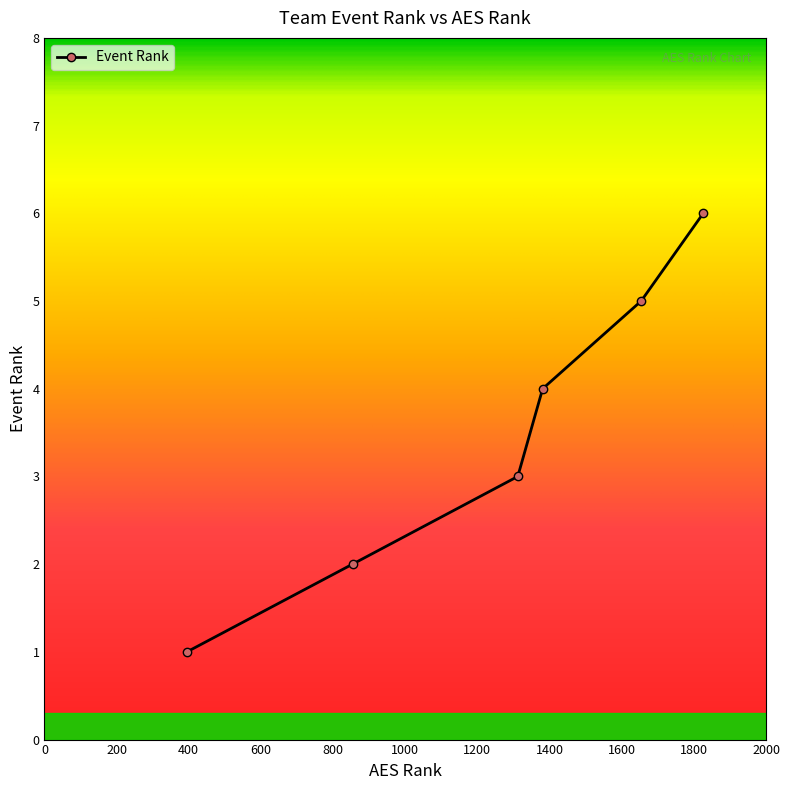

True or false: the data has more than 1 interior local peaks.

False